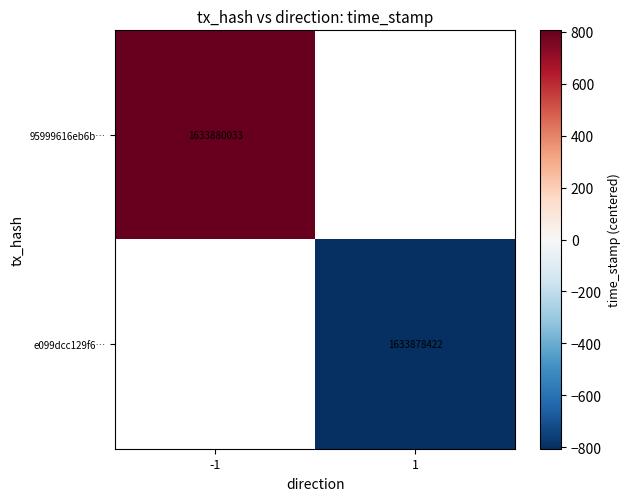

The 95999616eb6b… series shows 782000310.6 at -1. True or false?

False